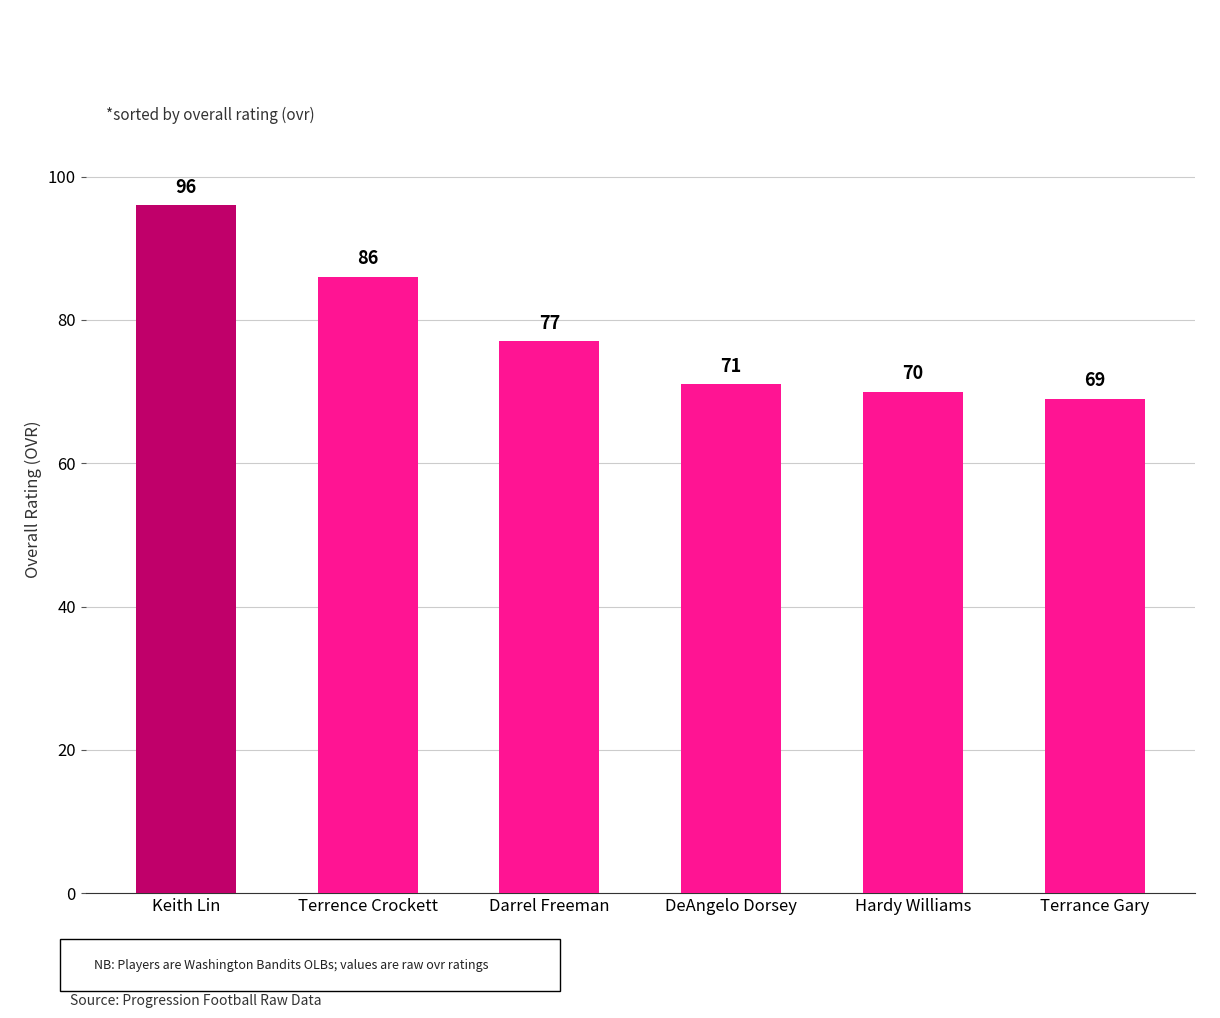

Which has a higher value, DeAngelo Dorsey or Hardy Williams?

DeAngelo Dorsey